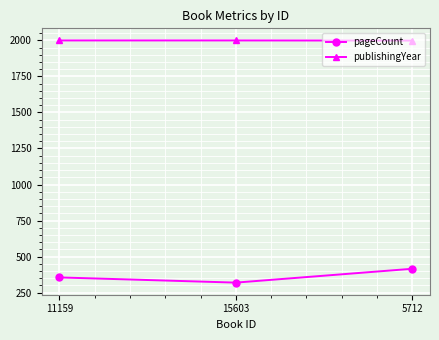

True or false: pageCount has a value of 551 at 11159.

False